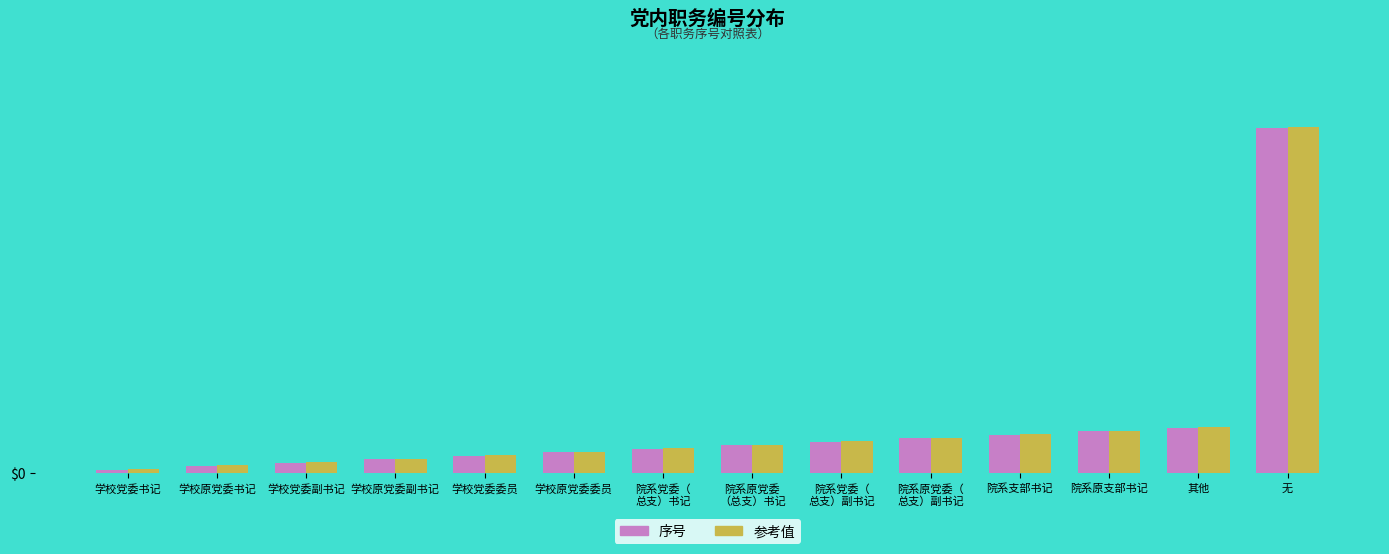

The 参考值 series shows 1.5 at 学校原党委副书记. True or false?

False